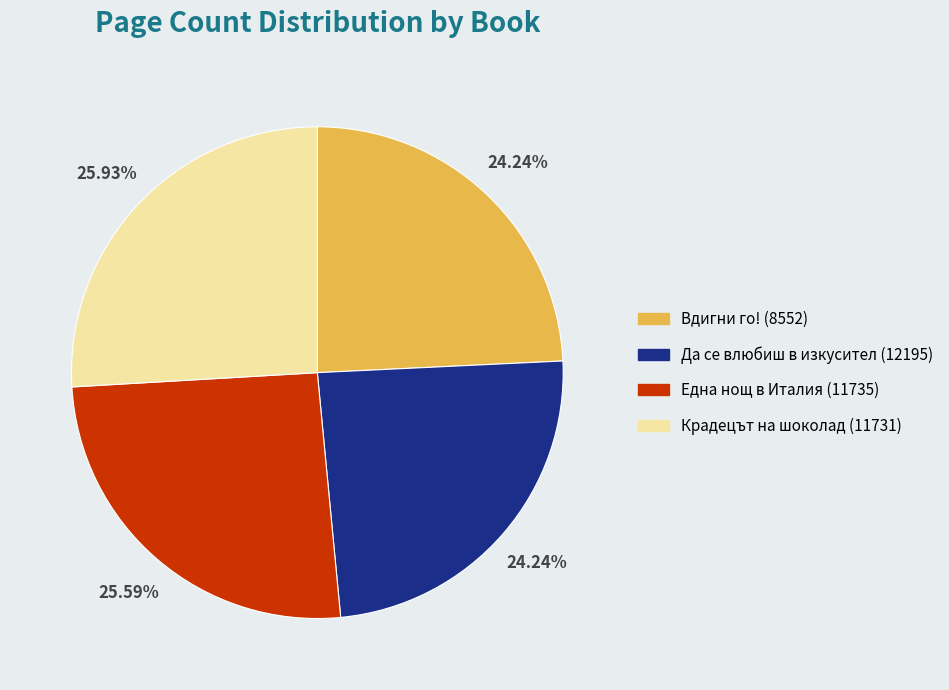

To the nearest percent, what is the combined percentage of Вдигни го! (8552) and Една нощ в Италия (11735)?

50%